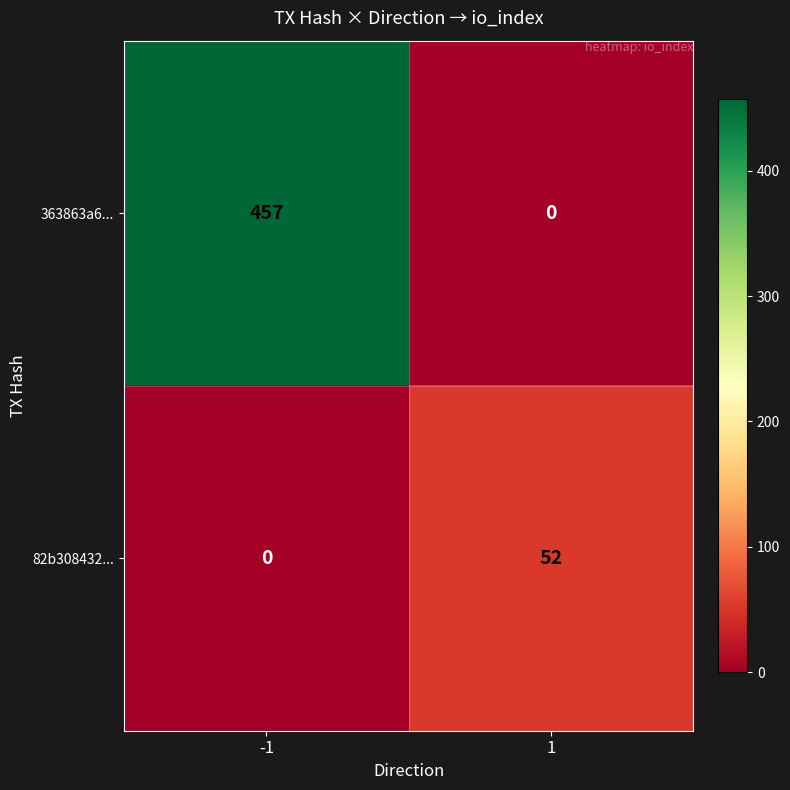

How many series are shown in this chart?

2